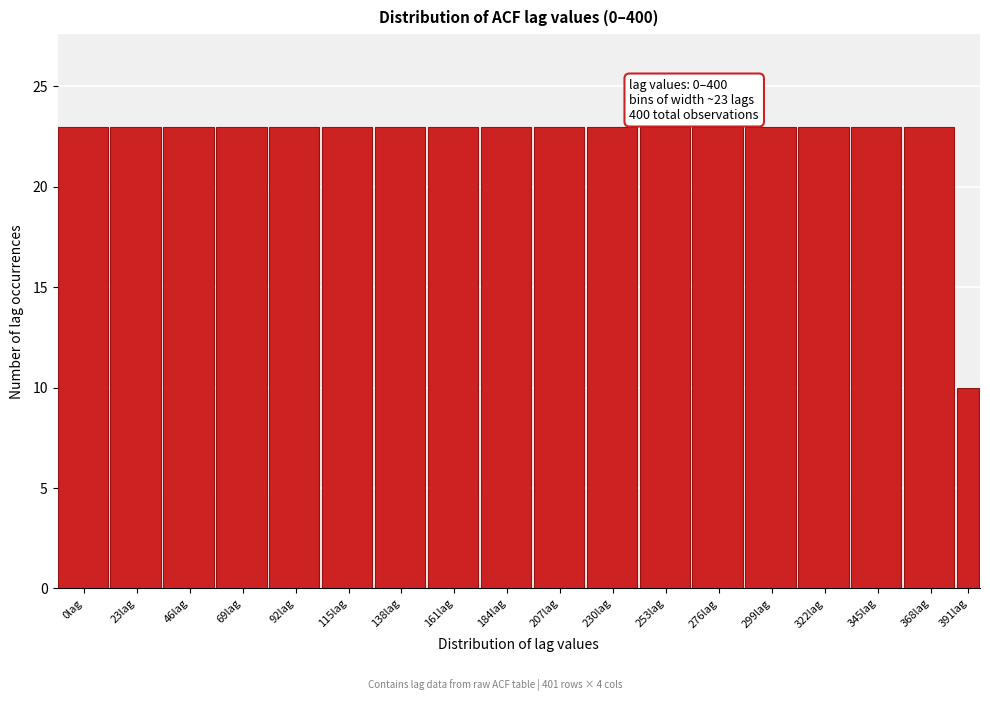

Reading left to right, what are all the values shown in this chart?

0lag=23	23lag=23	46lag=23	69lag=23	92lag=23	115lag=23	138lag=23	161lag=23	184lag=23	207lag=23	230lag=23	253lag=23	276lag=23	299lag=23	322lag=23	345lag=23	368lag=23	391lag=10